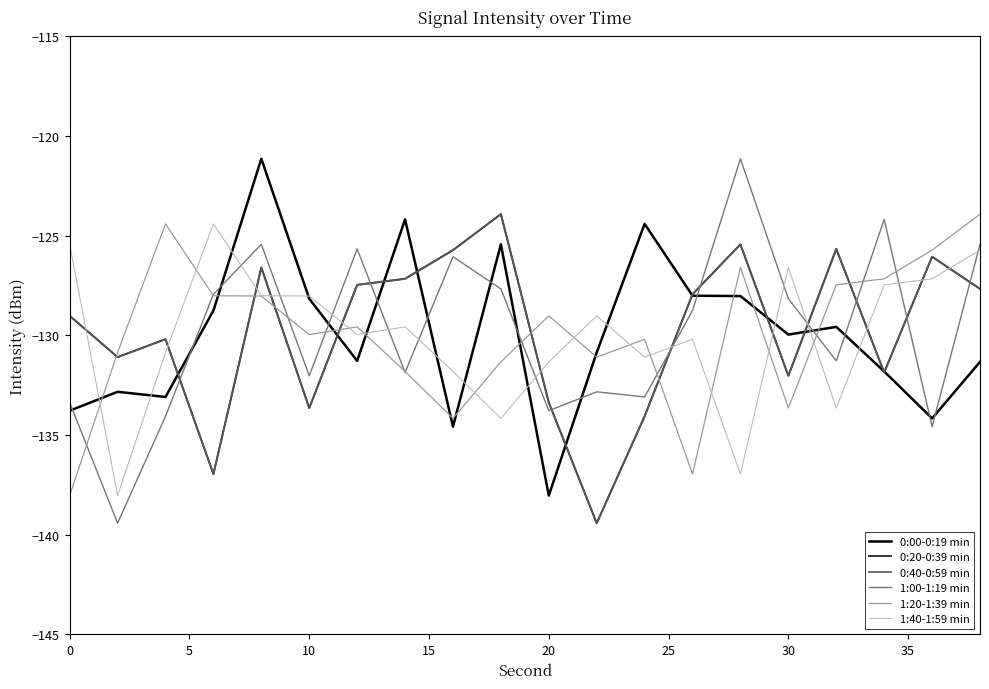

What is the lowest value of the 1:00-1:19 min series?

-139.4